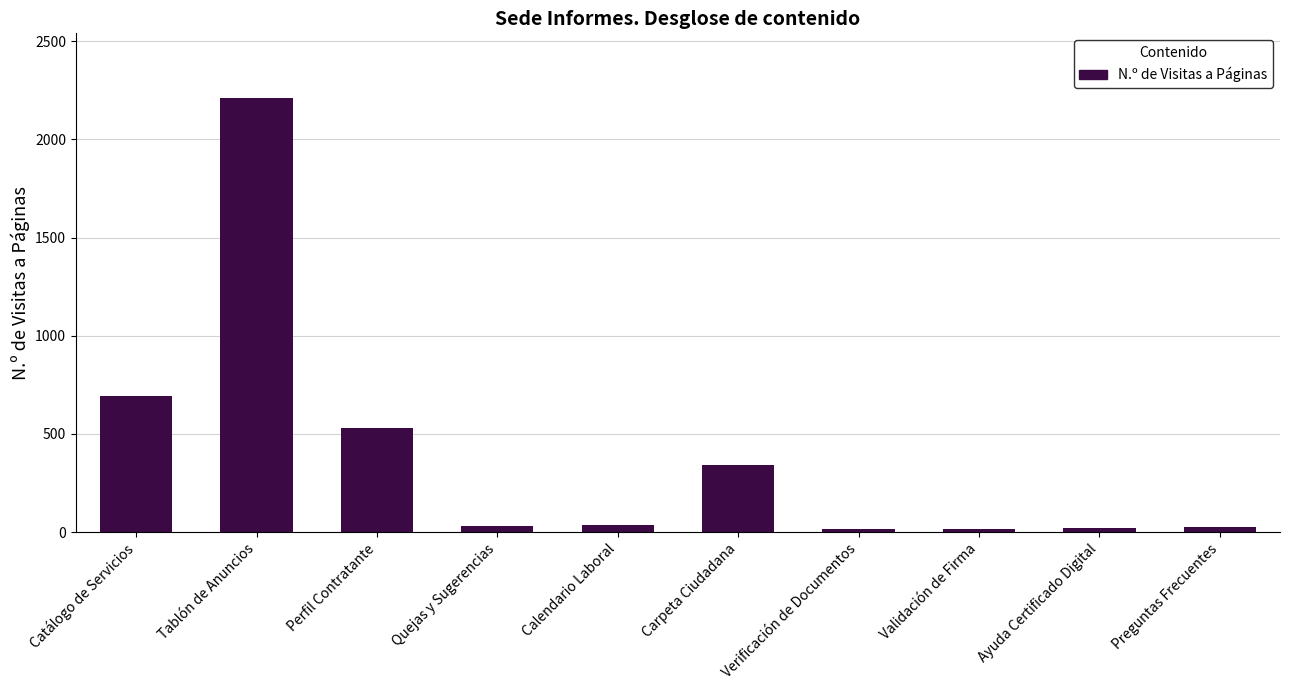

Count the number of data series in this chart.

1